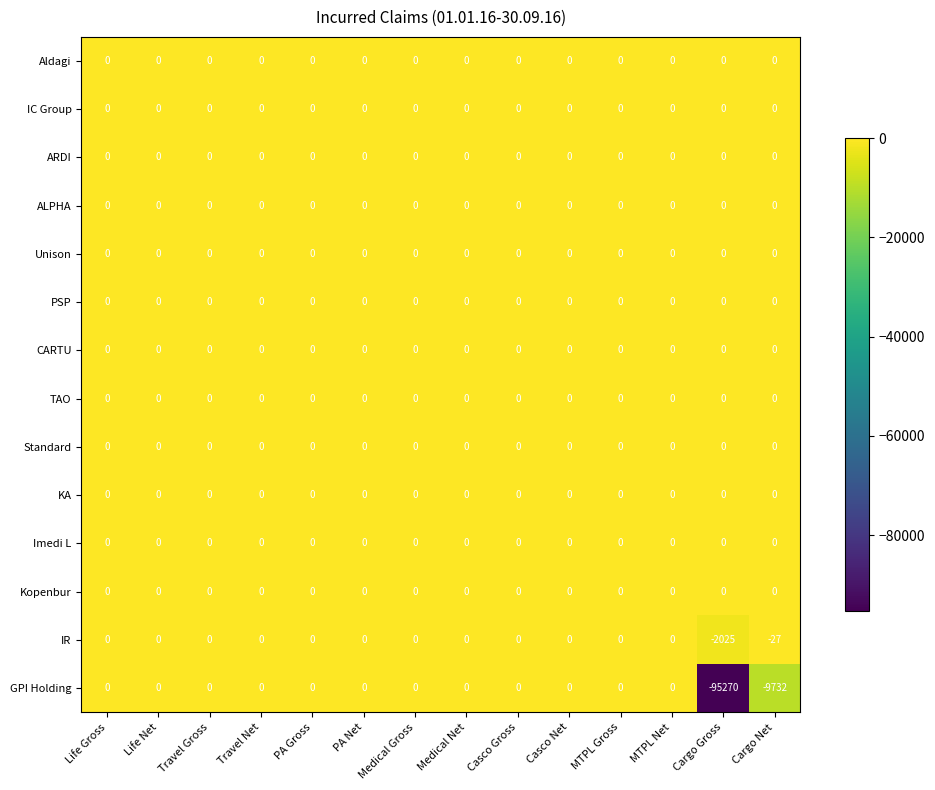

At which label is GPI Holding closest to -47635?

Cargo Net